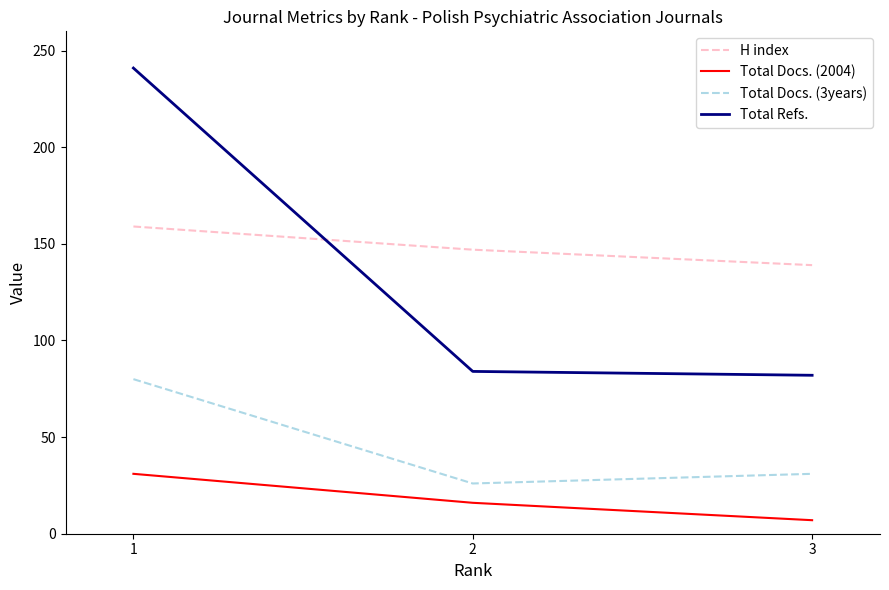

What is the average value of the Total Docs. (2004) series?

18